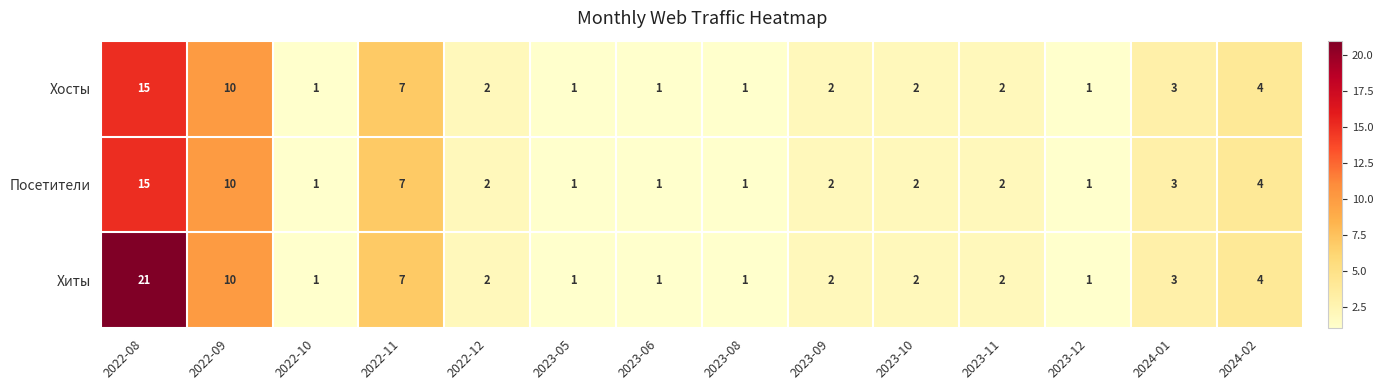

Is it true that Посетители equals 1 at 2023-06?

True